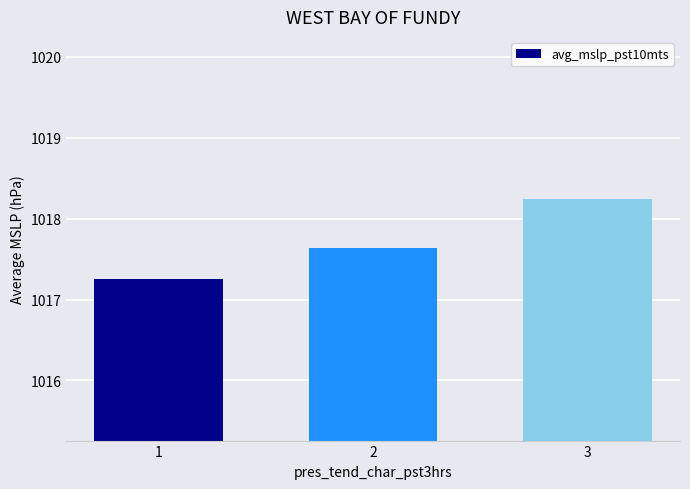

How many bars are there in total?

3